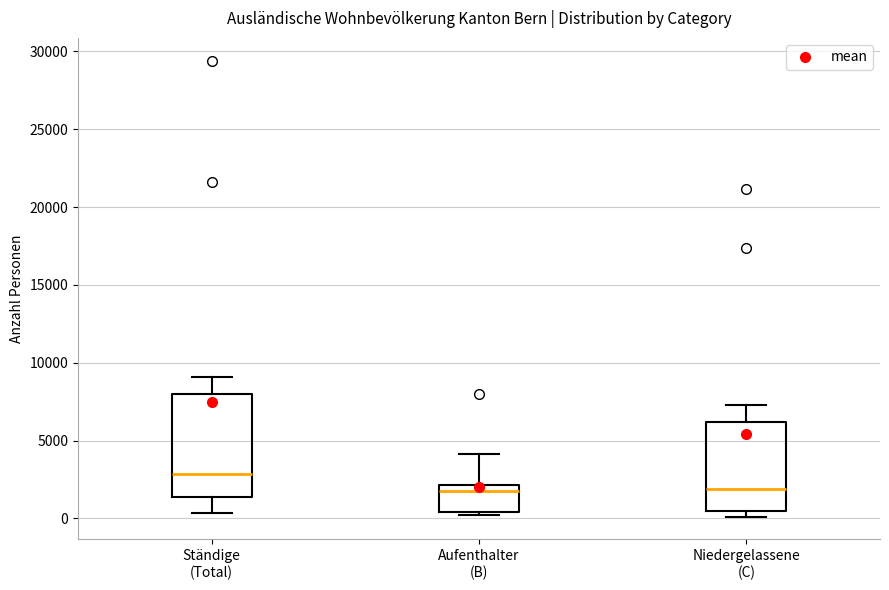

Reading left to right, transcribe this box plot: for each box, give where its median line is, the range the box spans, and where its two whiskers end, as read against the y-axis. The values are not printed on the chart, so give them approximately, as read against the axis.

Ständige (Total): median 3000, box 1500 to 8000, whiskers 500 to 9000
Aufenthalter (B): median 2000 (just below the box's upper edge), box 500 to 2000, whiskers 0 to 4000
Niedergelassene (C): median 2000, box 500 to 6000, whiskers 0 to 7500